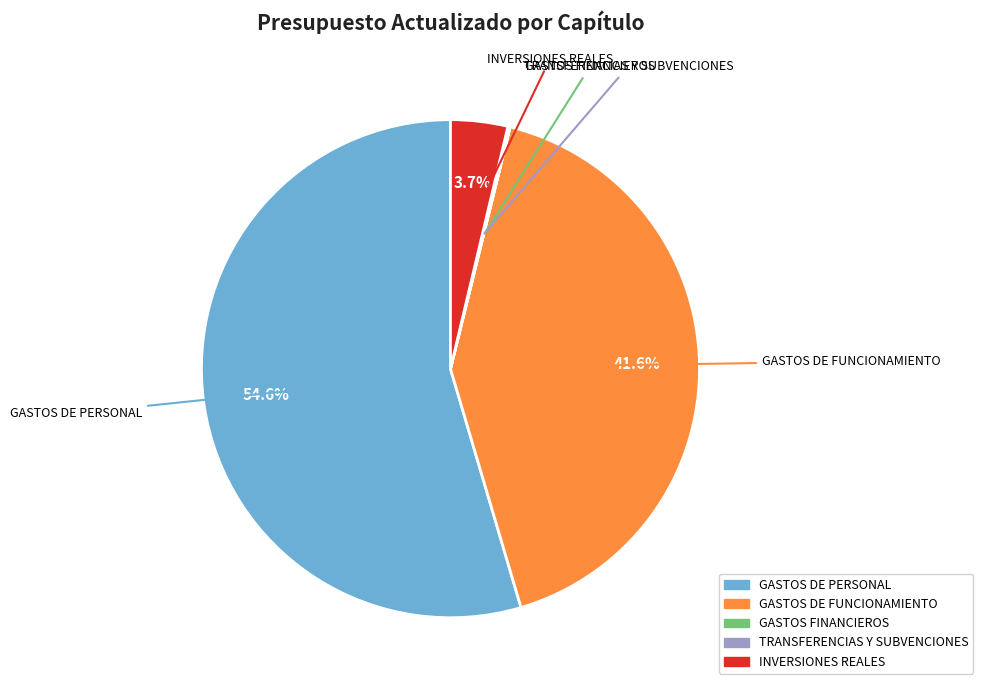

What percentage is NOT represented by GASTOS DE PERSONAL?

45.4%